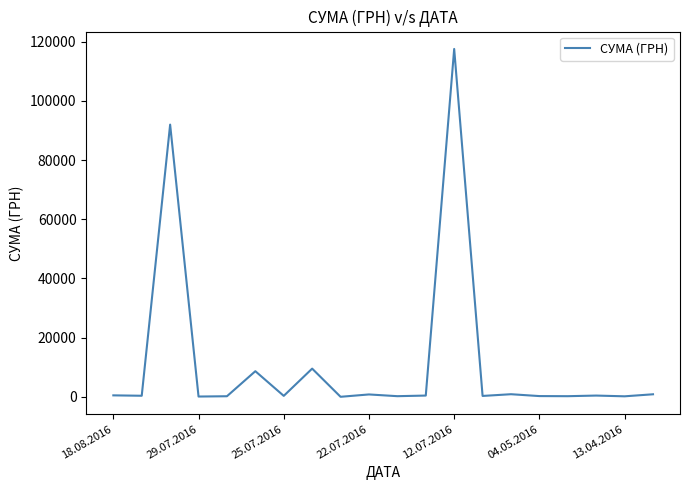

How many distinct data groups are displayed?

1